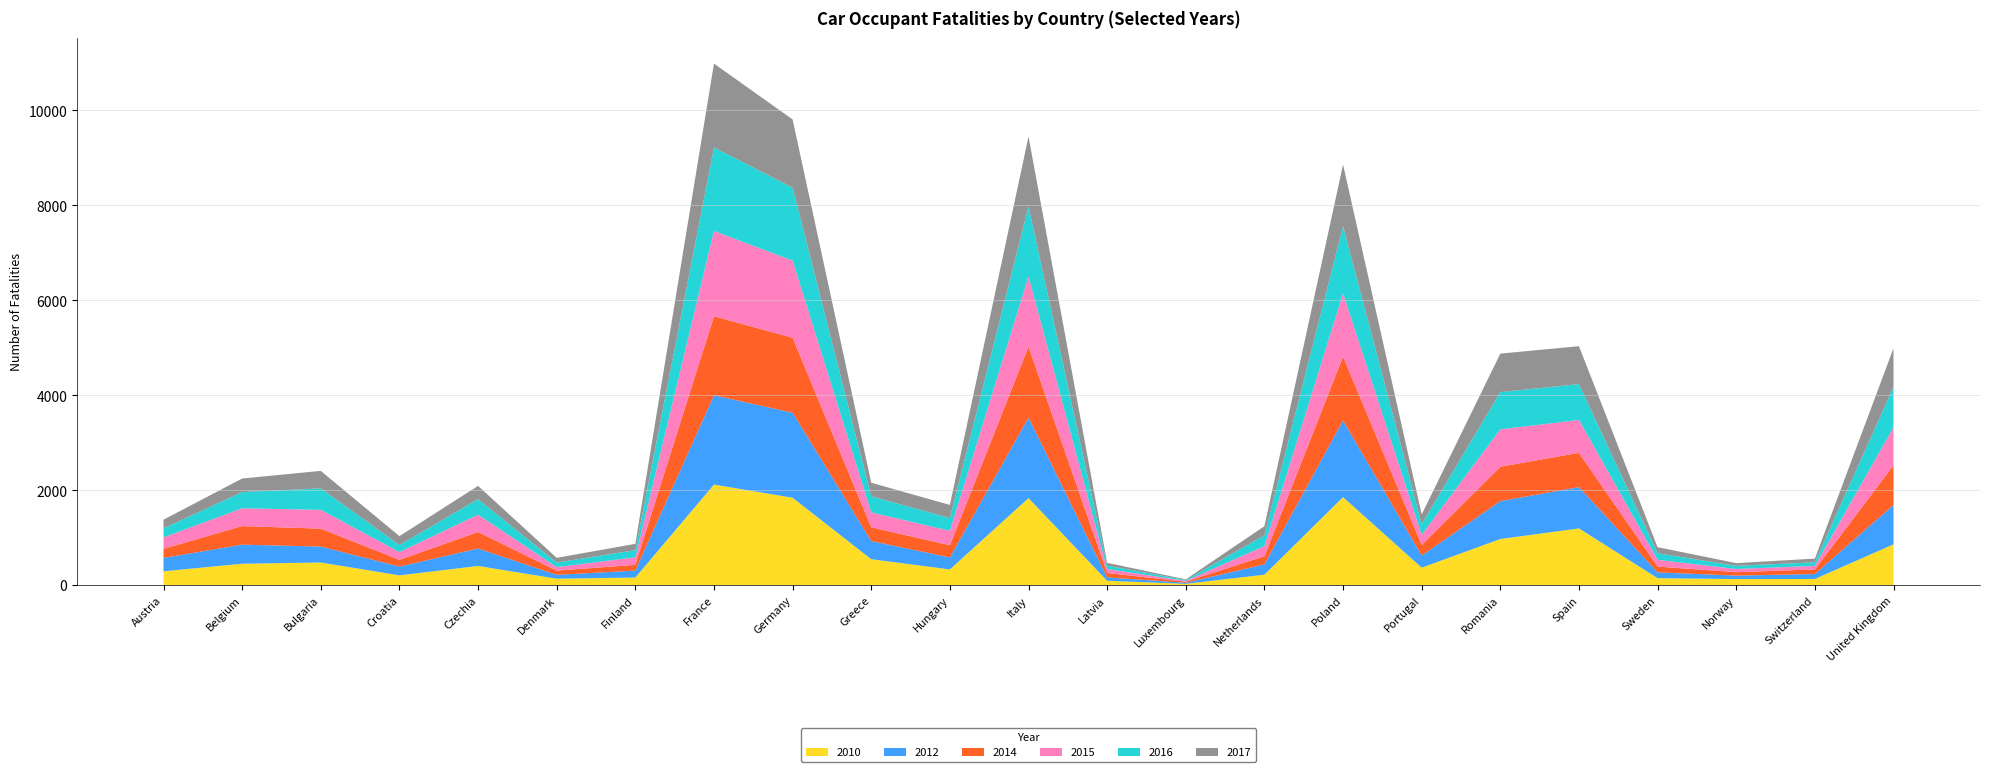

Reading left to right, transcribe all the data shown in this chart.

2010: Austria=291	Belgium=450	Bulgaria=476	Croatia=205	Czechia=403	Denmark=135	Finland=159	France=2117	Germany=1840	Greece=545	Hungary=330	Italy=1832	Latvia=91	Luxembourg=27	Netherlands=219	Poland=1853	Portugal=367	Romania=971	Spain=1194	Sweden=146	Norway=127	Switzerland=129	United Kingdom=859
2012: Austria=282	Belgium=402	Bulgaria=335	Croatia=186	Czechia=368	Denmark=81	Finland=147	France=1881	Germany=1791	Greece=383	Hungary=253	Italy=1695	Latvia=72	Luxembourg=22	Netherlands=218	Poland=1615	Portugal=255	Romania=798	Spain=870	Sweden=122	Norway=73	Switzerland=104	United Kingdom=829
2014: Austria=191	Belgium=391	Bulgaria=378	Croatia=141	Czechia=347	Denmark=89	Finland=121	France=1664	Germany=1579	Greece=289	Hungary=256	Italy=1497	Latvia=91	Luxembourg=24	Netherlands=171	Poland=1346	Portugal=223	Romania=724	Spain=722	Sweden=122	Norway=72	Switzerland=97	United Kingdom=835
2015: Austria=241	Belgium=375	Bulgaria=396	Croatia=164	Czechia=365	Denmark=74	Finland=159	France=1796	Germany=1624	Greece=314	Hungary=304	Italy=1476	Latvia=85	Luxembourg=16	Netherlands=214	Poland=1332	Portugal=214	Romania=787	Spain=693	Sweden=143	Norway=67	Switzerland=75	United Kingdom=798
2016: Austria=191	Belgium=342	Bulgaria=452	Croatia=148	Czechia=328	Denmark=96	Finland=150	France=1760	Germany=1537	Greece=340	Hungary=269	Italy=1477	Latvia=71	Luxembourg=19	Netherlands=225	Poland=1417	Portugal=225	Romania=785	Spain=754	Sweden=138	Norway=67	Switzerland=75	United Kingdom=853
2017: Austria=182	Belgium=285	Bulgaria=369	Croatia=187	Czechia=279	Denmark=99	Finland=133	France=1767	Germany=1437	Greece=285	Hungary=277	Italy=1472	Latvia=59	Luxembourg=13	Netherlands=194	Poland=1295	Portugal=204	Romania=811	Spain=799	Sweden=128	Norway=57	Switzerland=78	United Kingdom=815